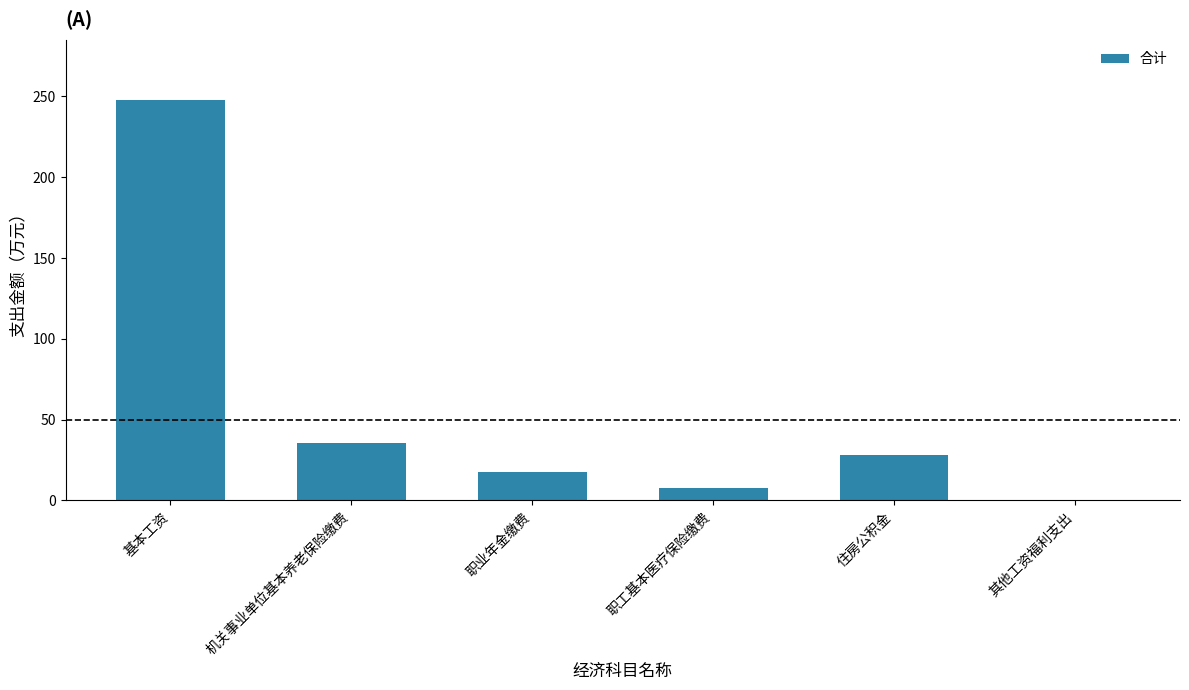

True or false: the data shows 6.7 at 职业年金缴费.

False